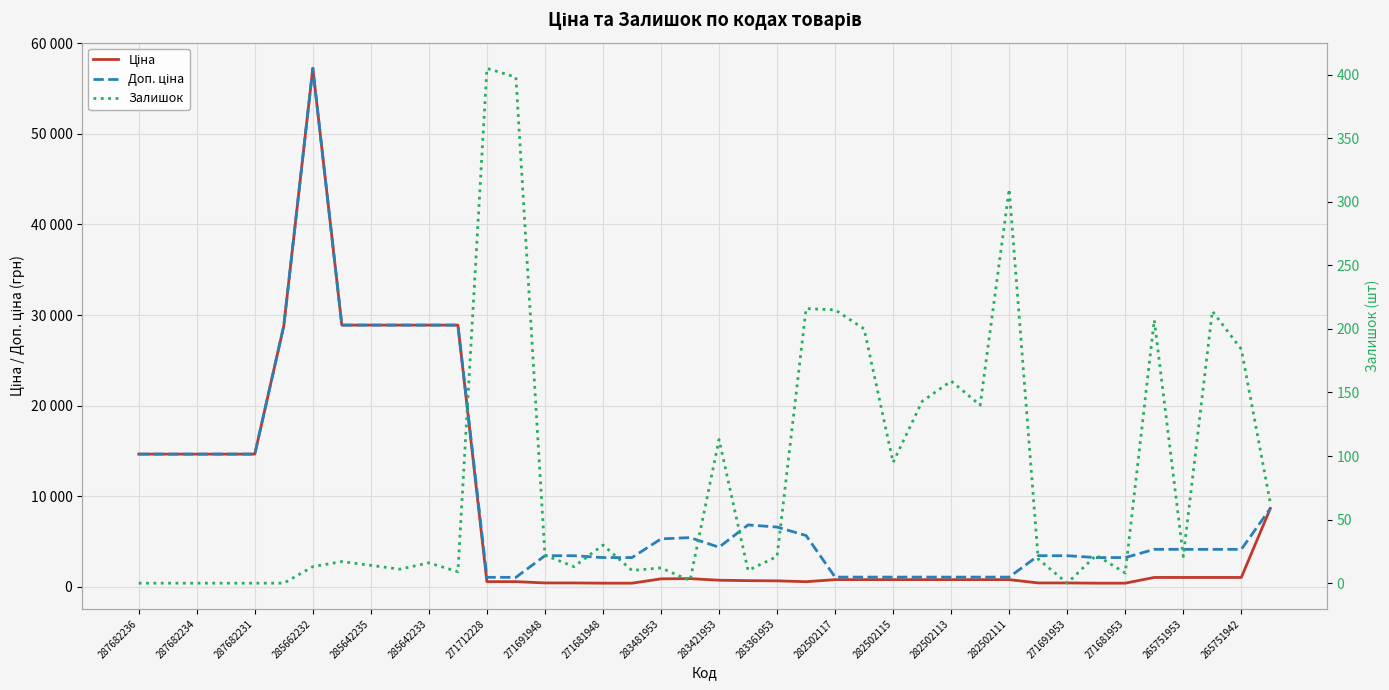

What is the difference between the second highest and minimum values in the Ціна series?

28486.7